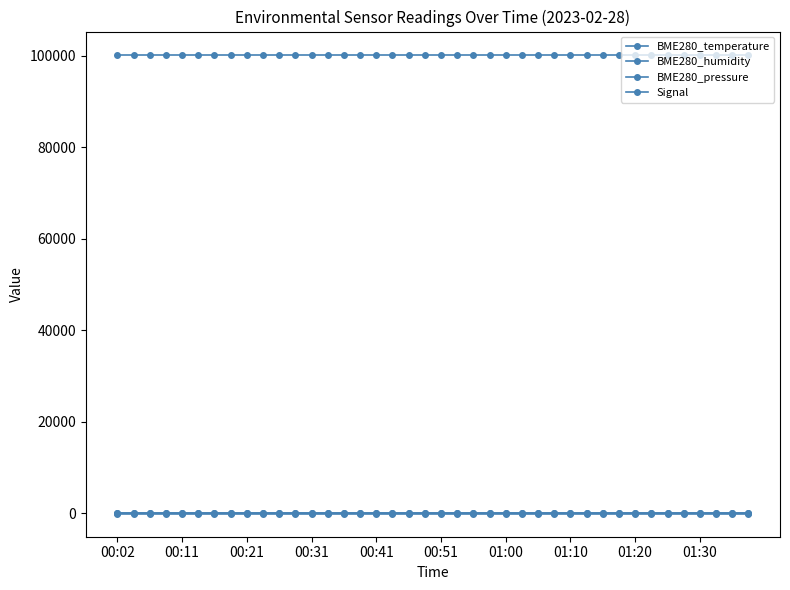

How many lines are shown in the chart?

4